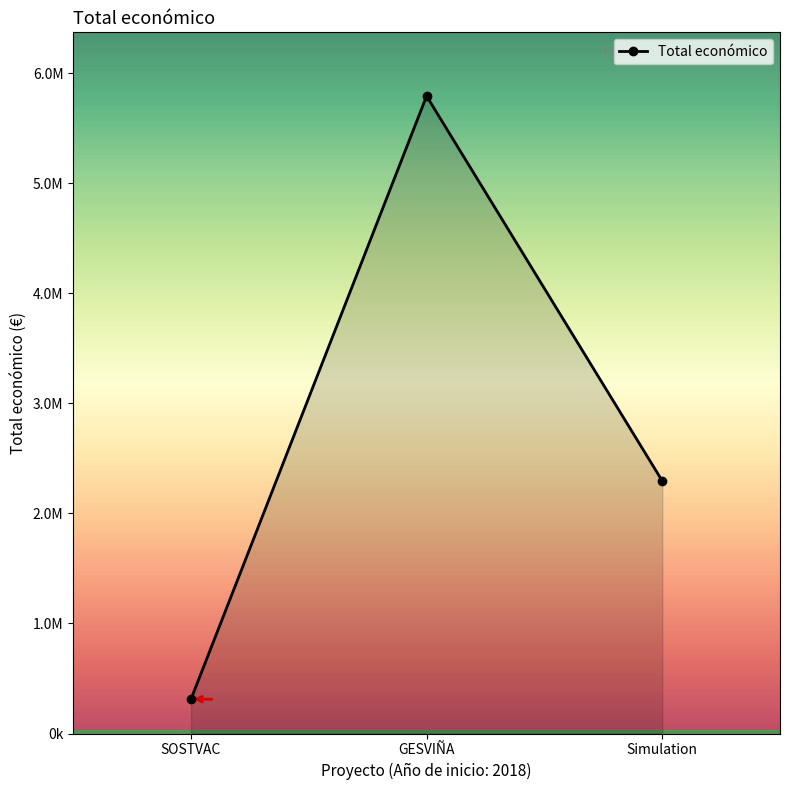

What is the sum of the values at GESVIÑA and Simulation?

8088288